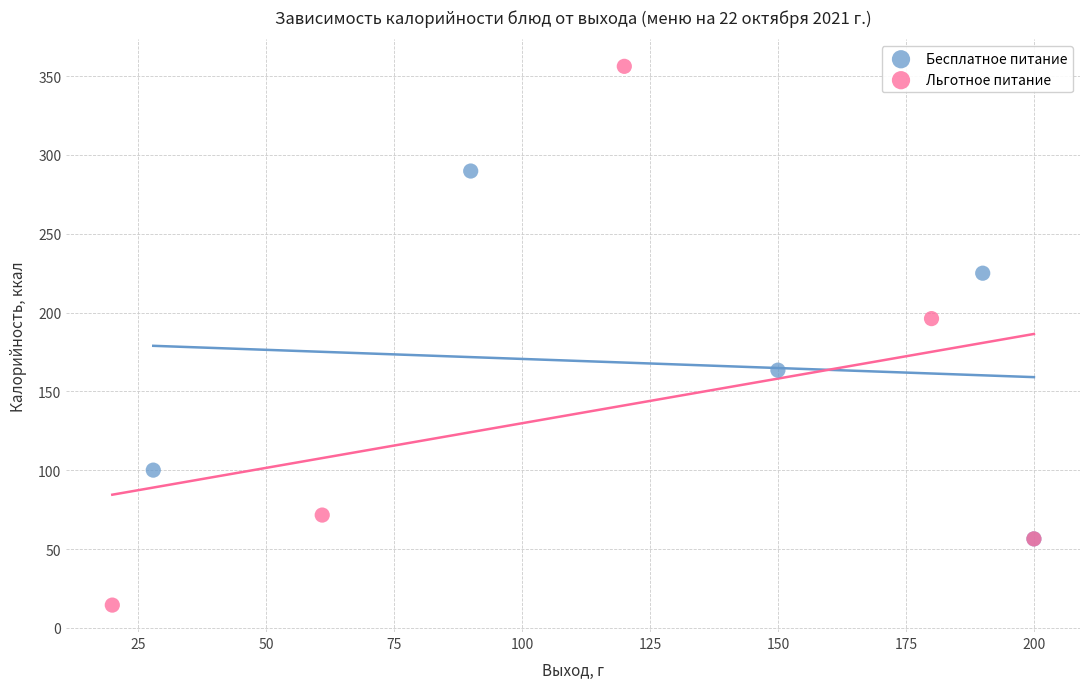

Which series has the largest Y range (max minus min)?

Льготное питание